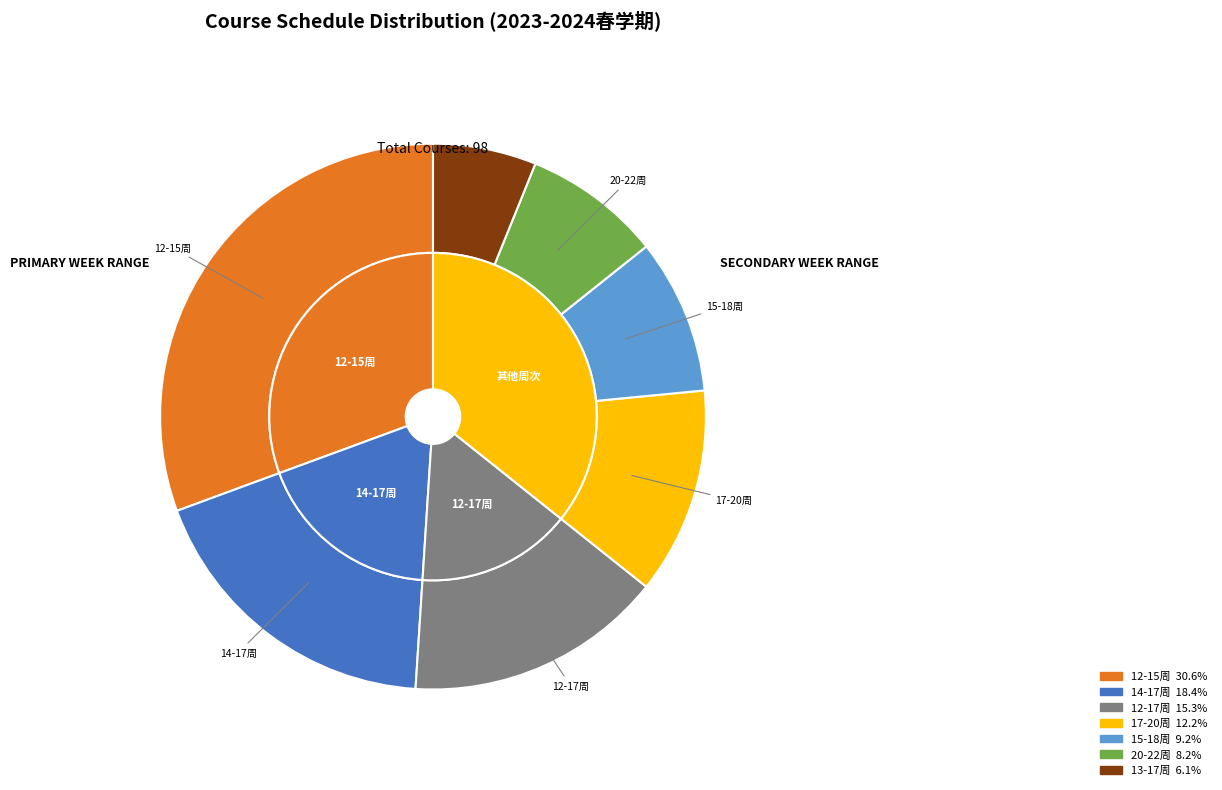

True or false: 17-20周 accounts for 12% of the total.

True